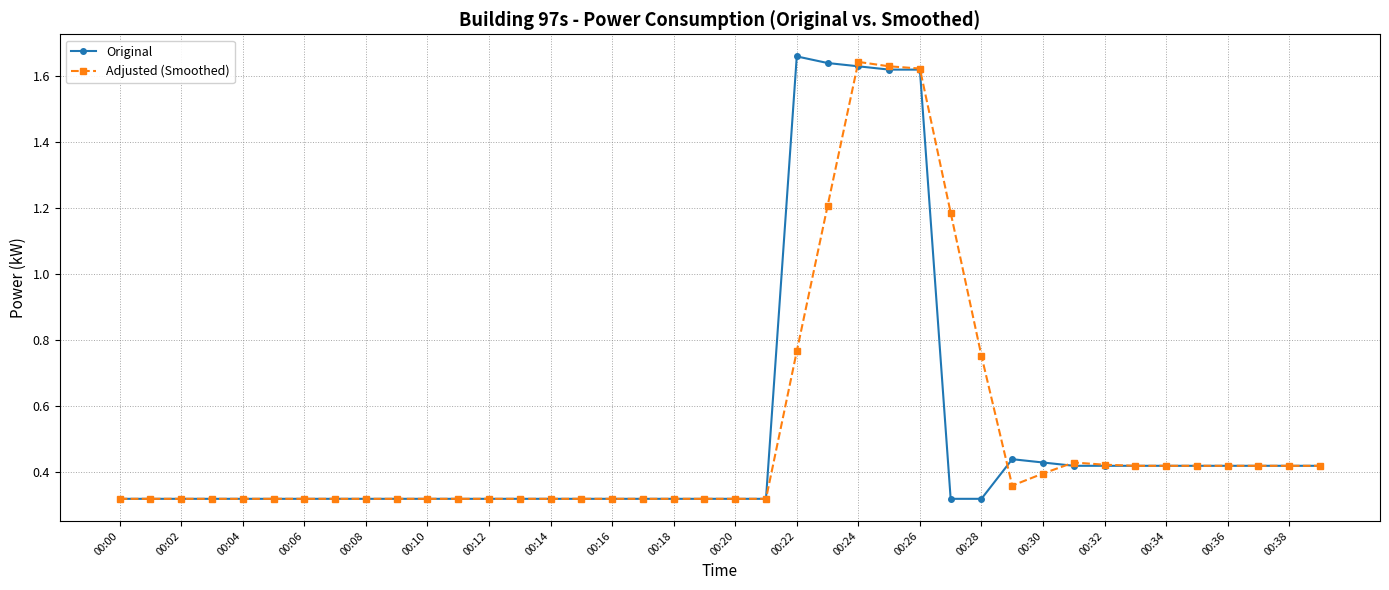

True or false: Adjusted (Smoothed) has more than 1 points higher than both neighbors.

True